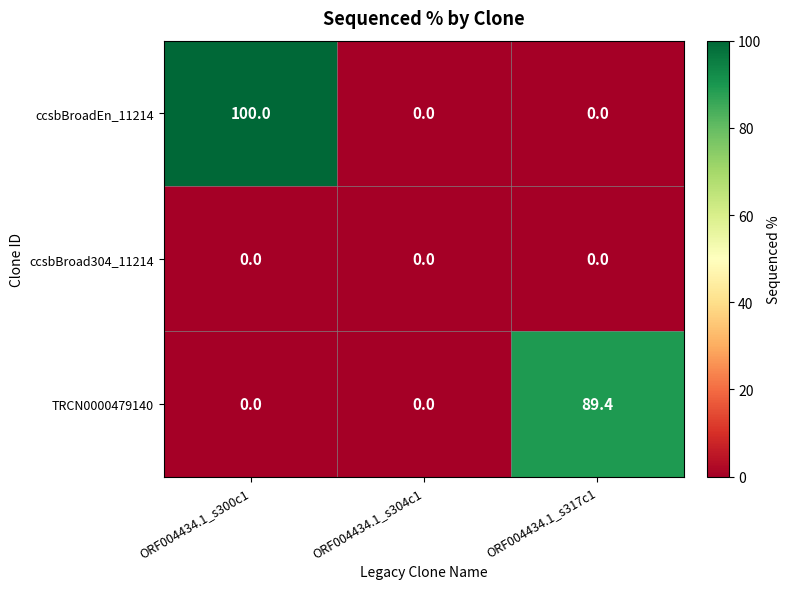

At which category is the sum across all series the highest?

ORF004434.1_s300c1